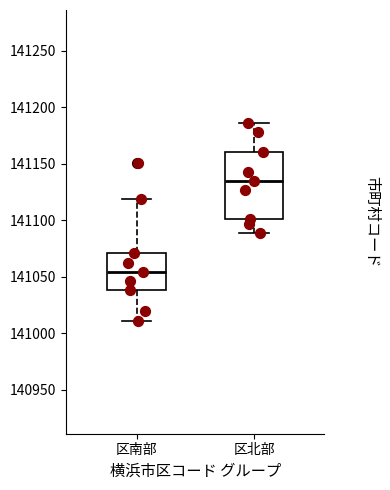

Comparing the boxes themselves (not the whiskers), which one is the tallest?

区北部